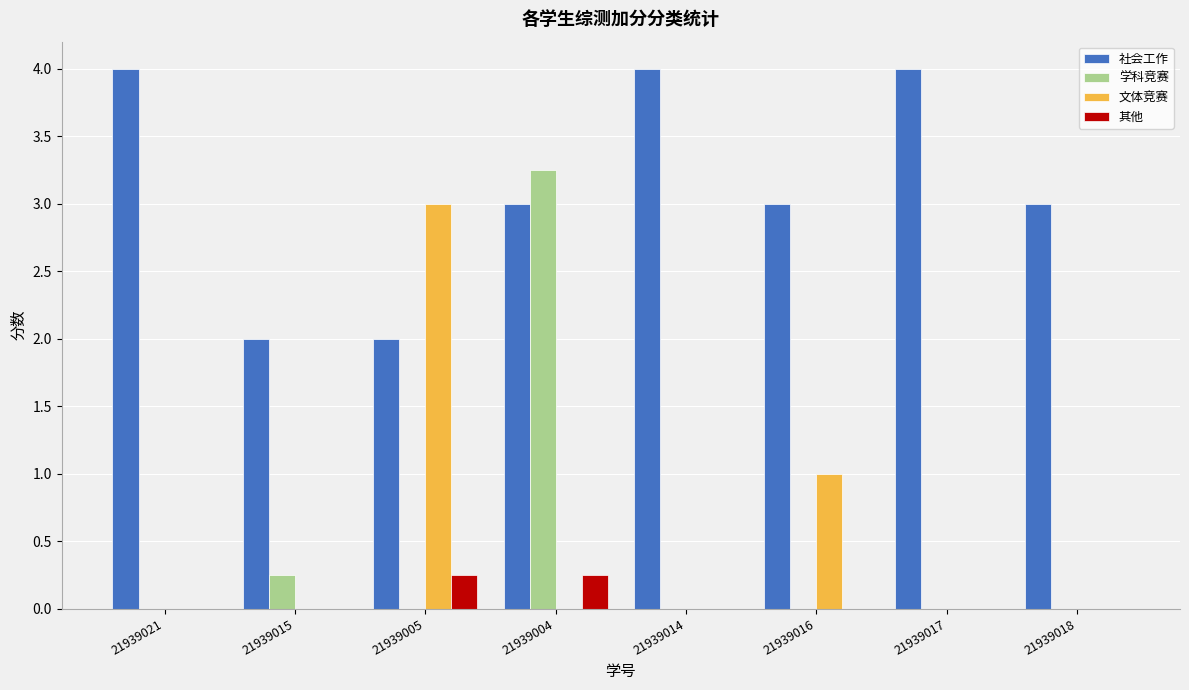

Which series changed the most between 21939014 and 21939018?

社会工作